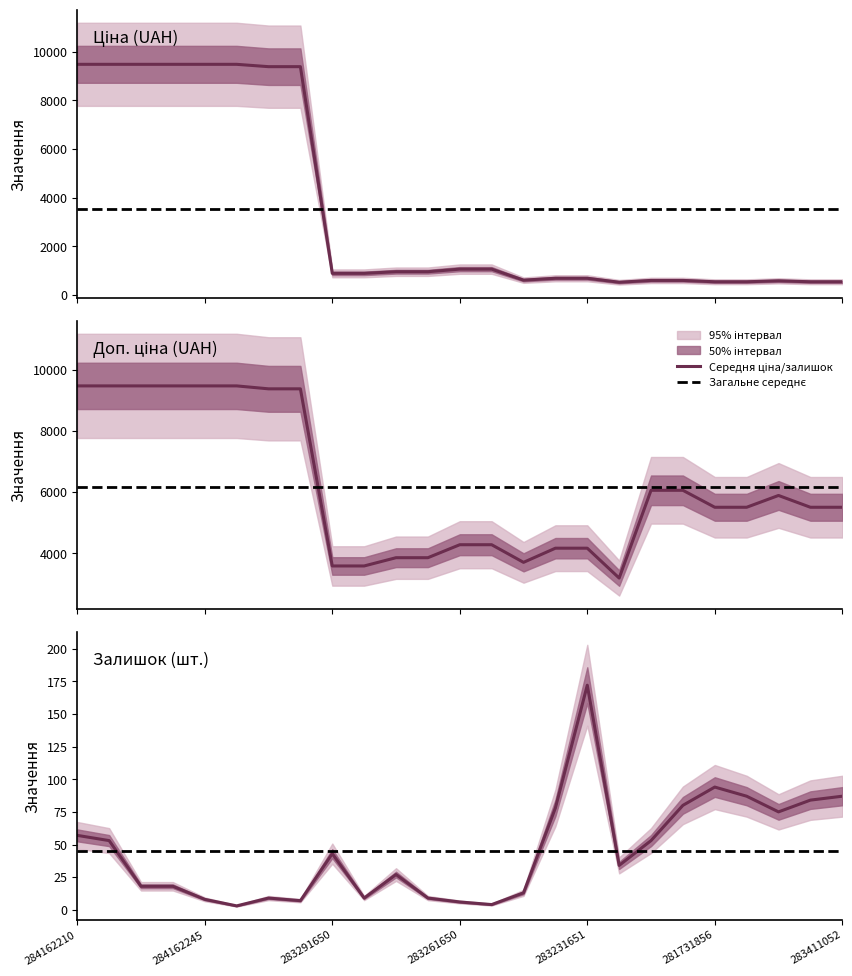

True or false: Ціна has more than 2 interior local peaks.

False